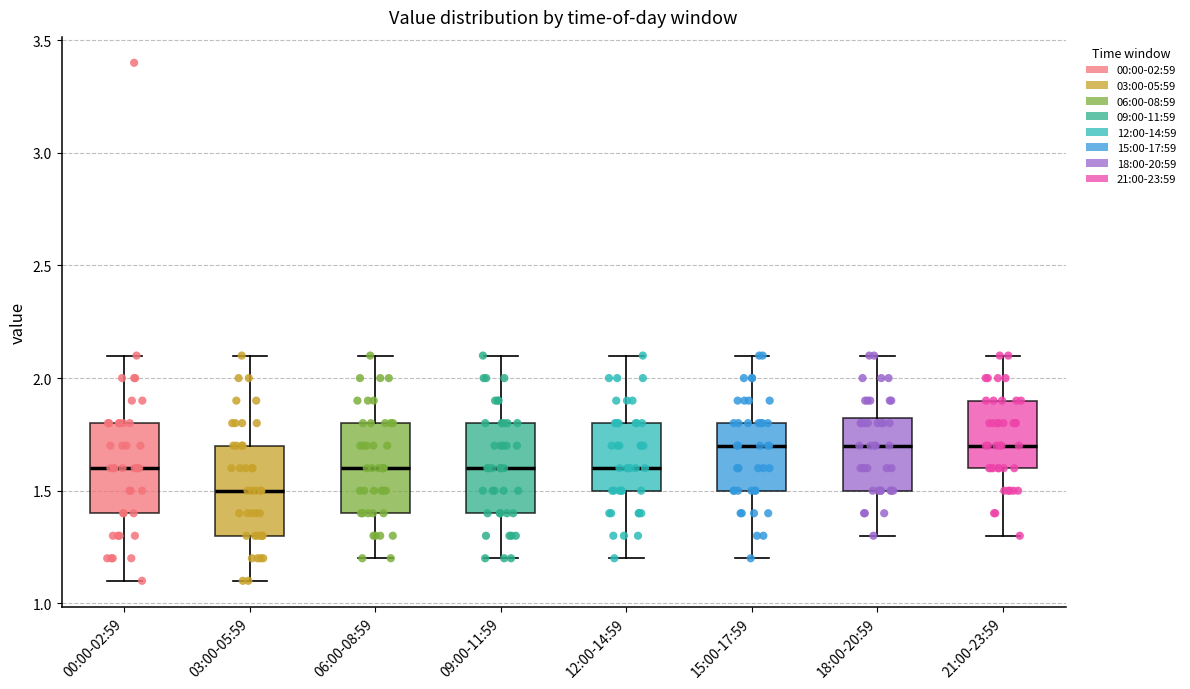

Which box's median line is the lowest?

03:00-05:59